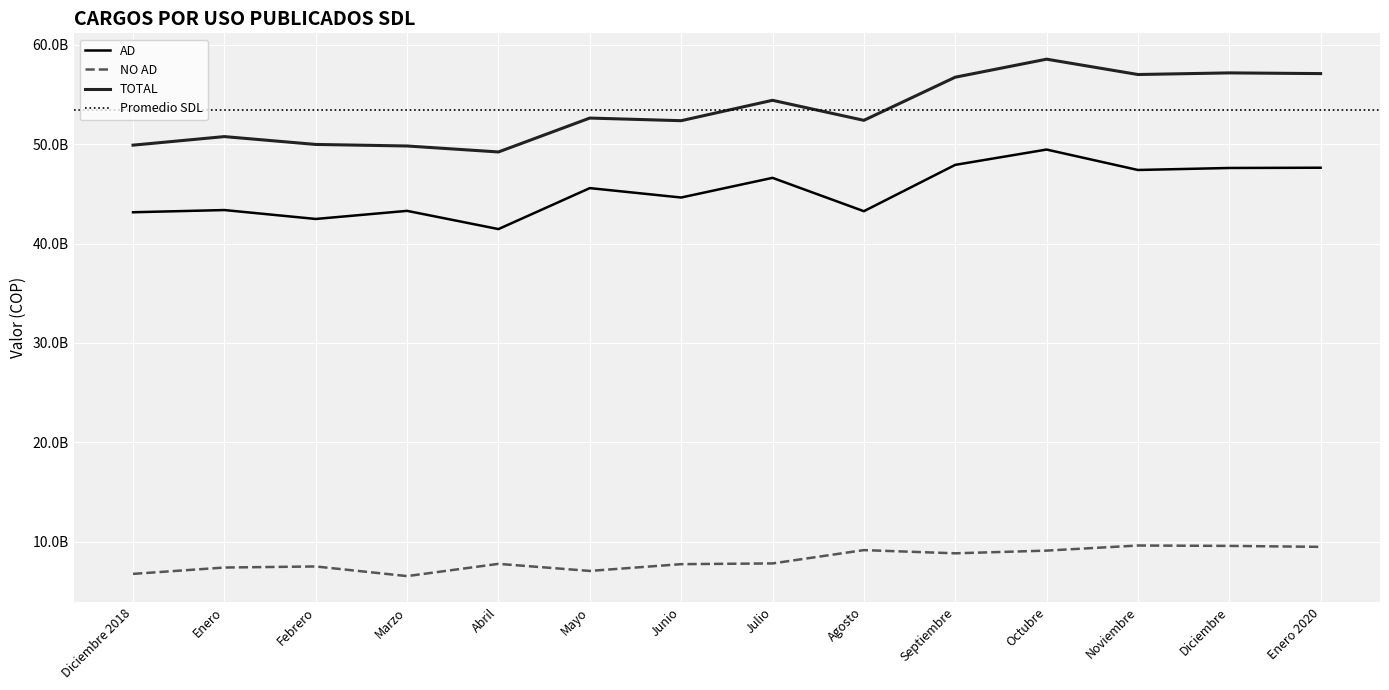

Where is the first local minimum for NO AD?

Marzo